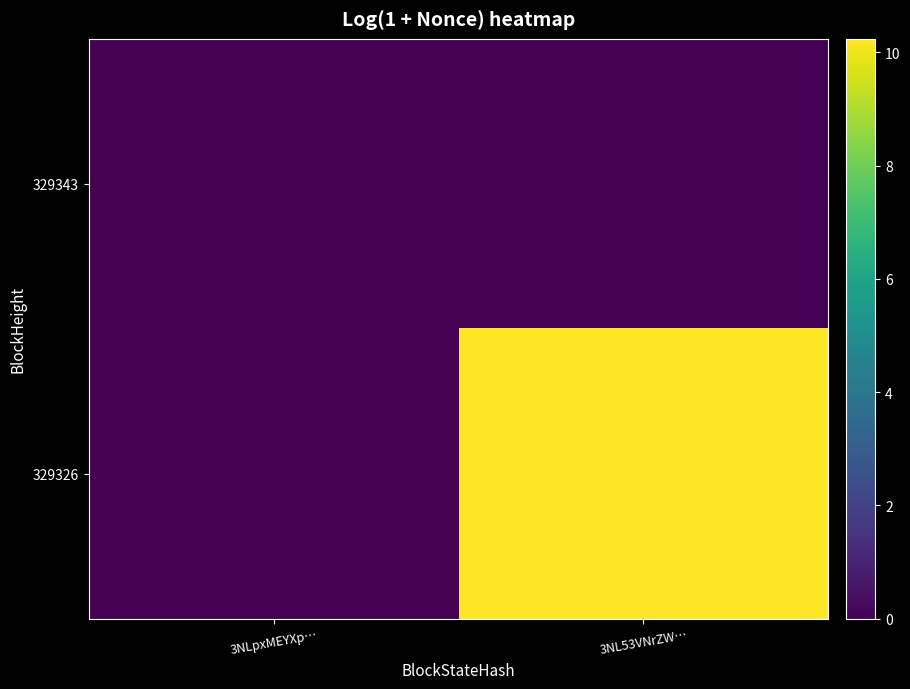

How many data points does each series have?

2